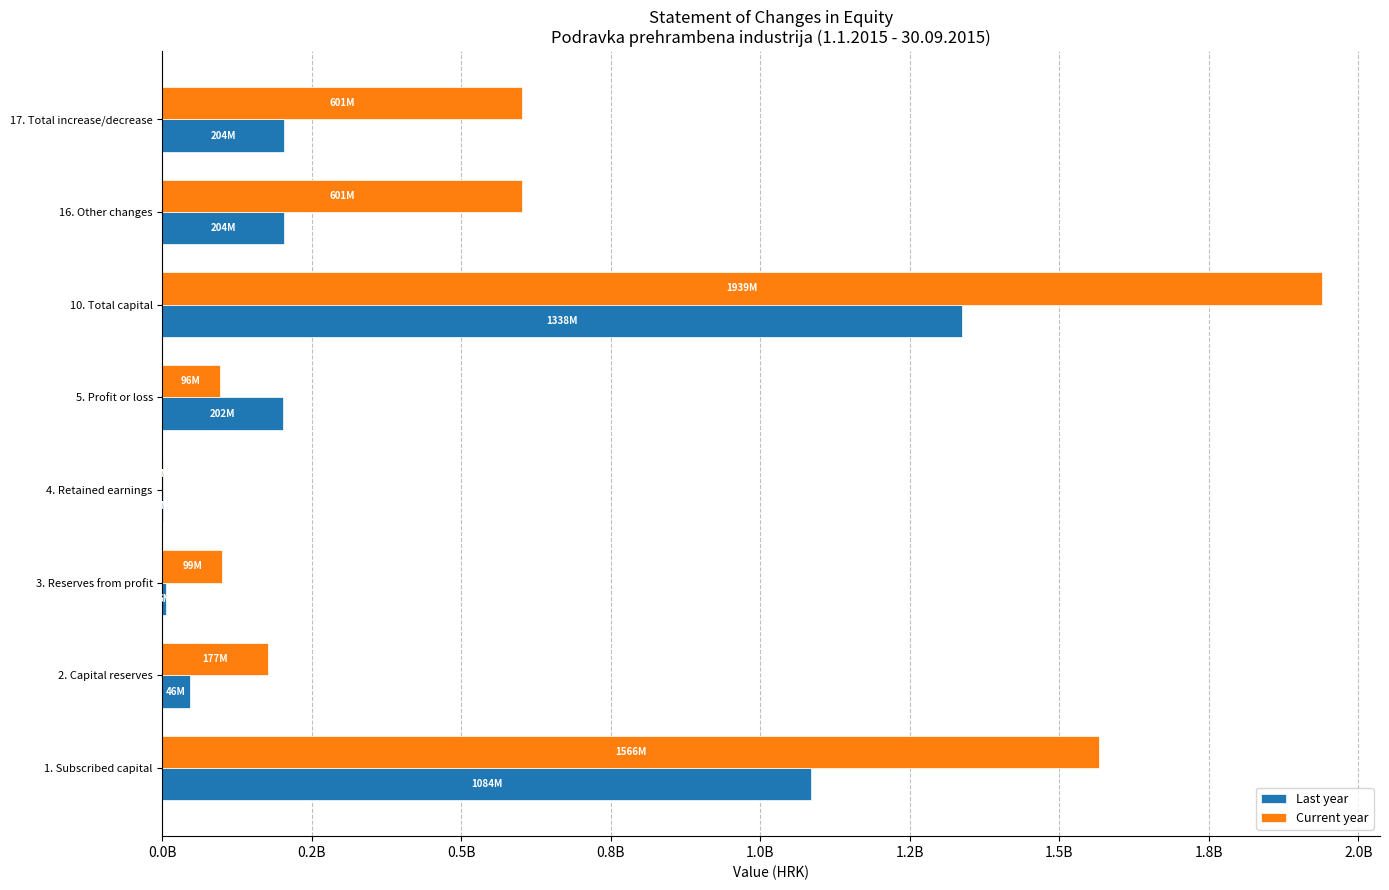

Rank the series by their maximum value, from highest to lowest.

Current year, Last year